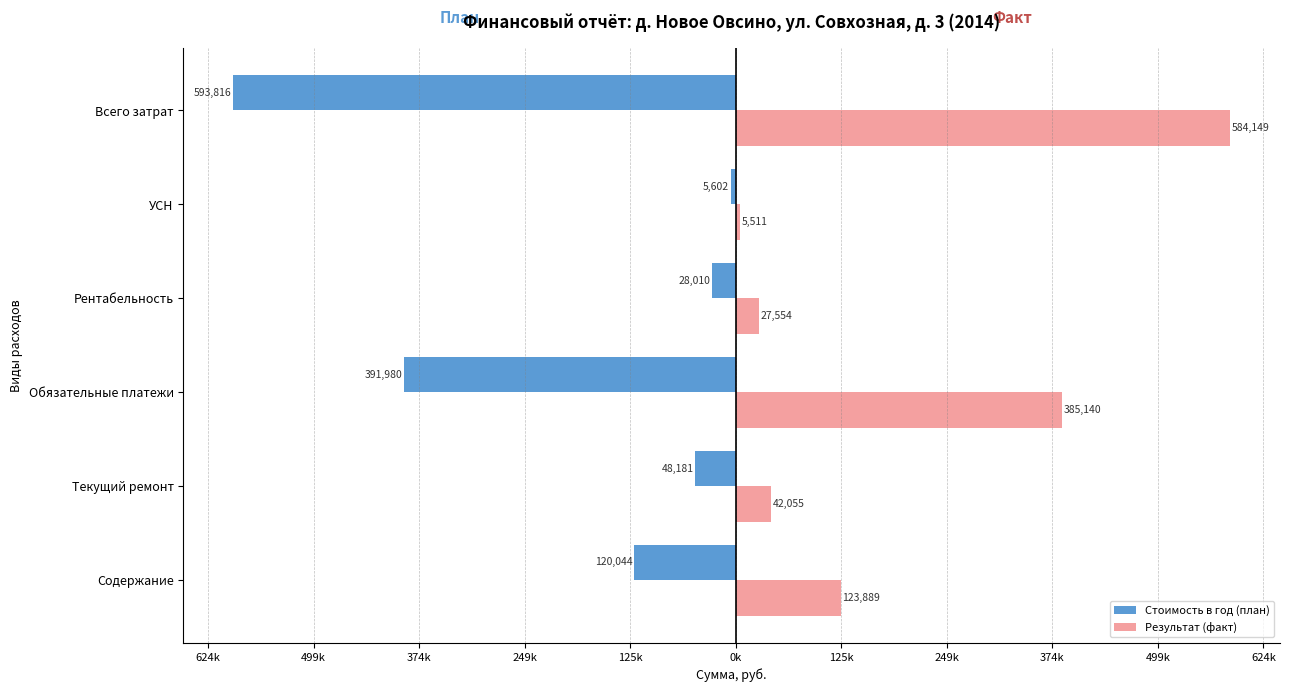

How many bars are there in total?

12